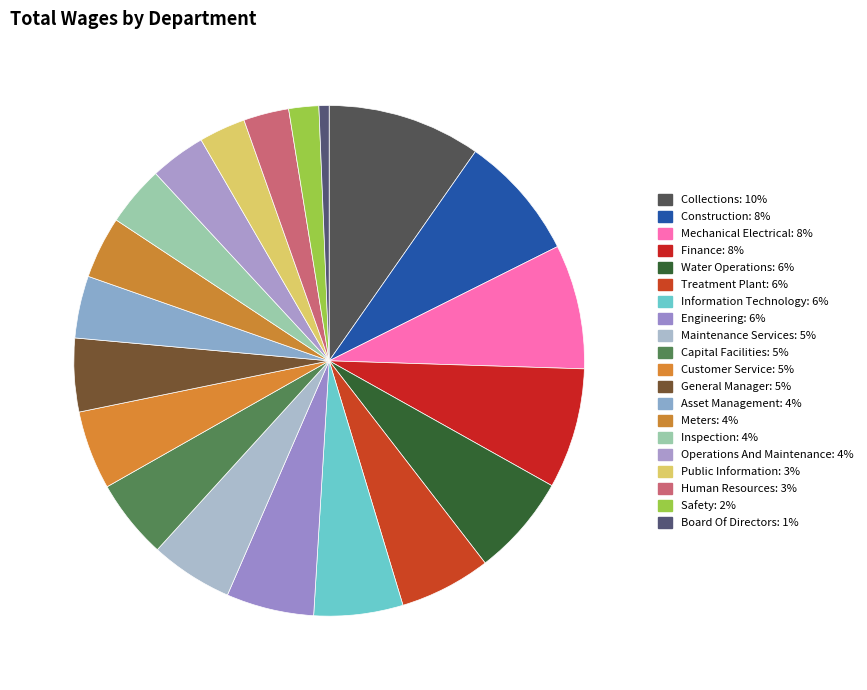

Is there any slice that represents more than half of the pie?

No